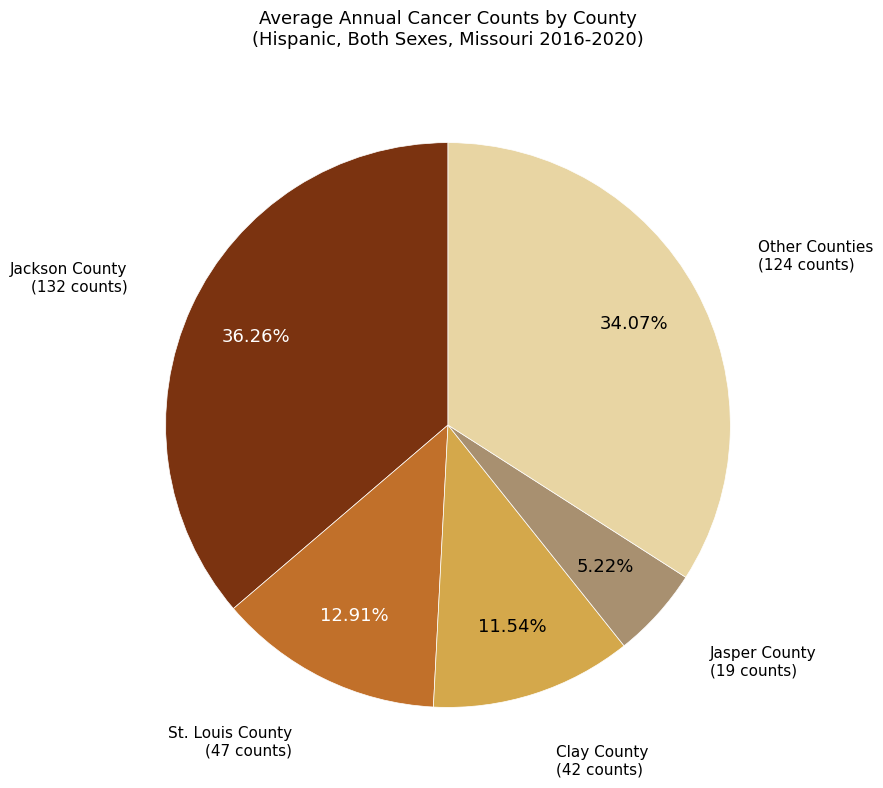

Is there a majority slice in this chart?

No